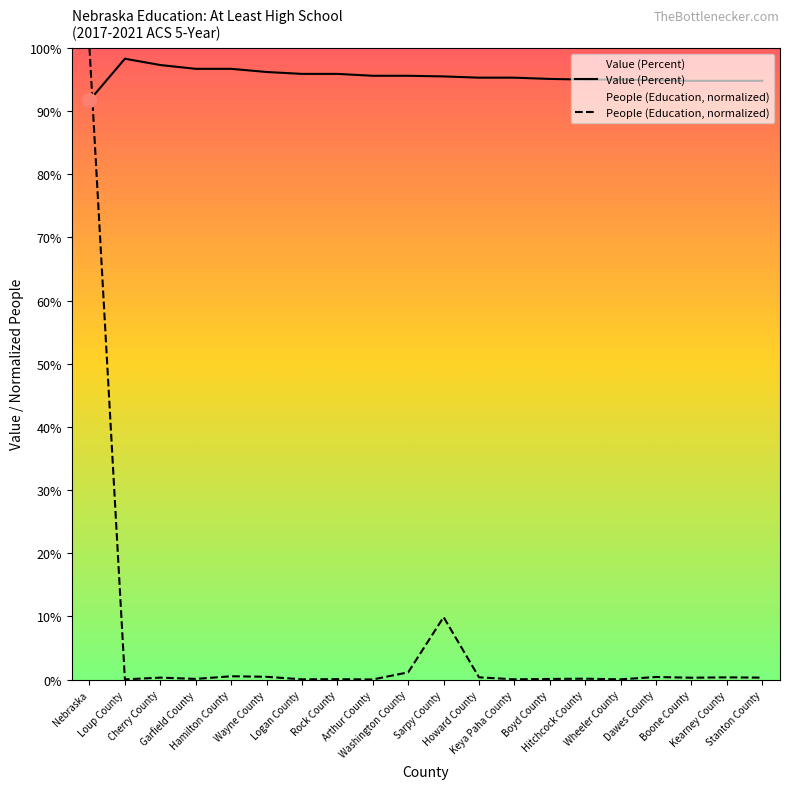

What is the difference between the People (Education, normalized) values at Howard County and Nebraska?

99.6